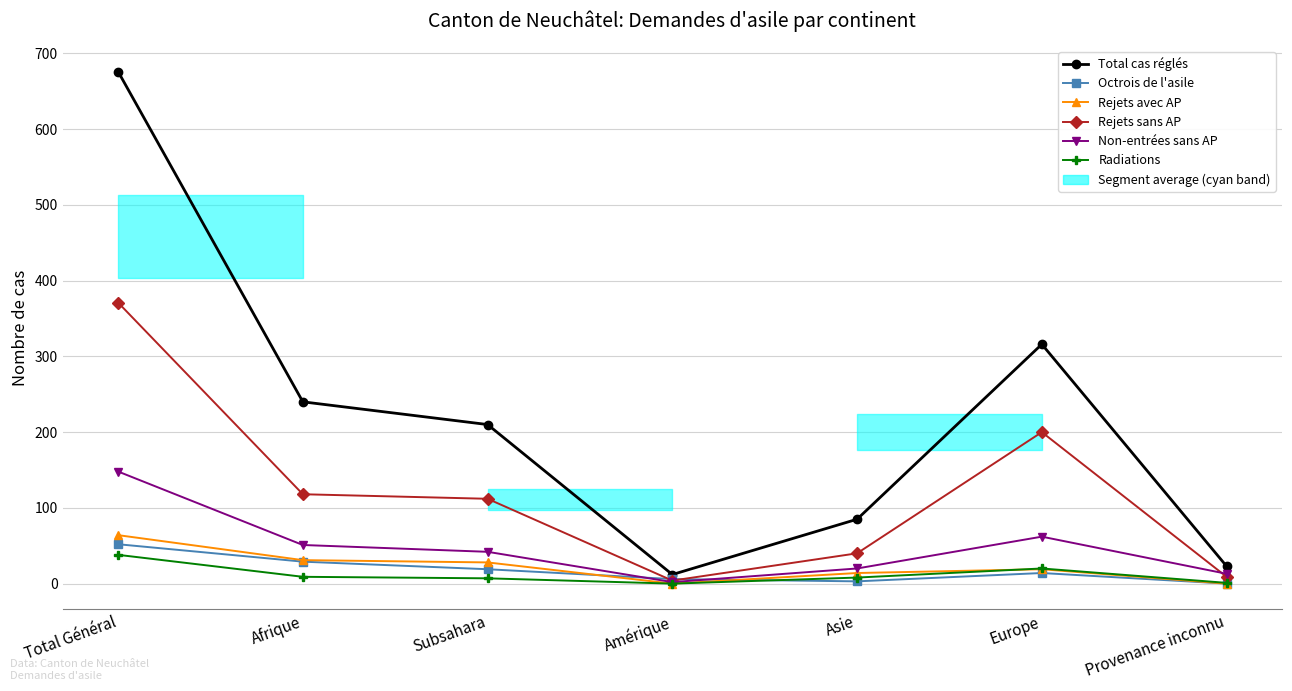

What is the sum of all Radiations values?

83